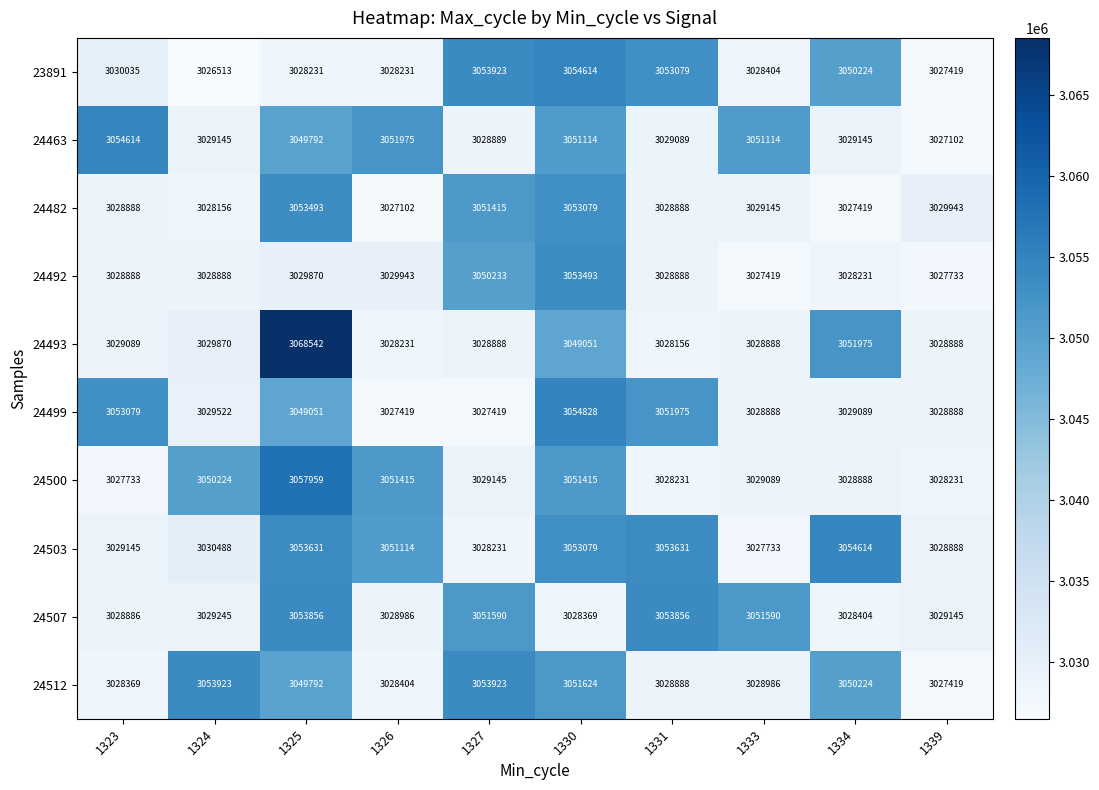

Which series has the largest range (max minus min)?

24493